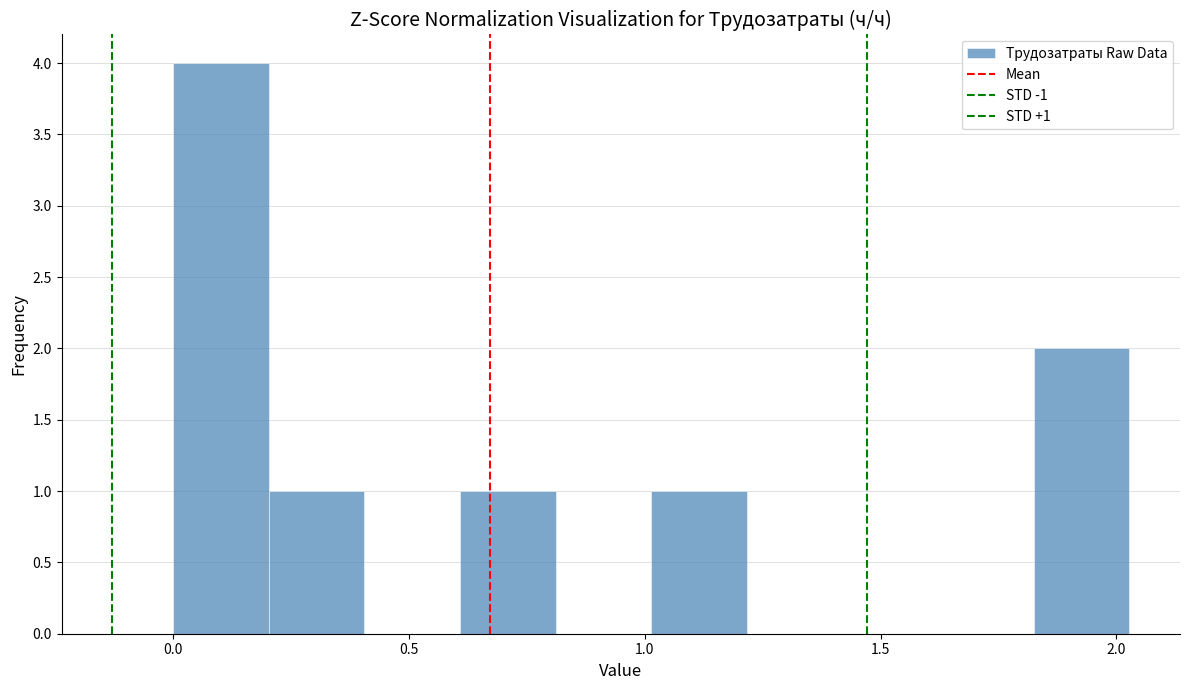

Over which range of the x-axis is the bar tallest?

0.00 to 0.20